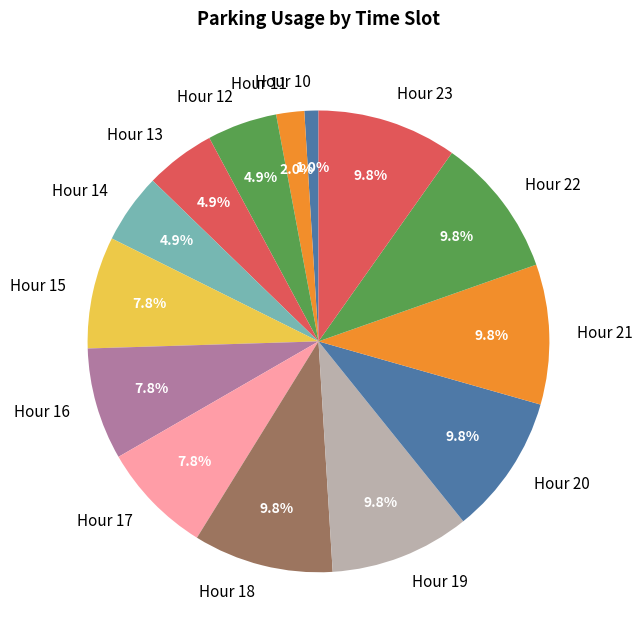

How many slices are in this pie chart?

14